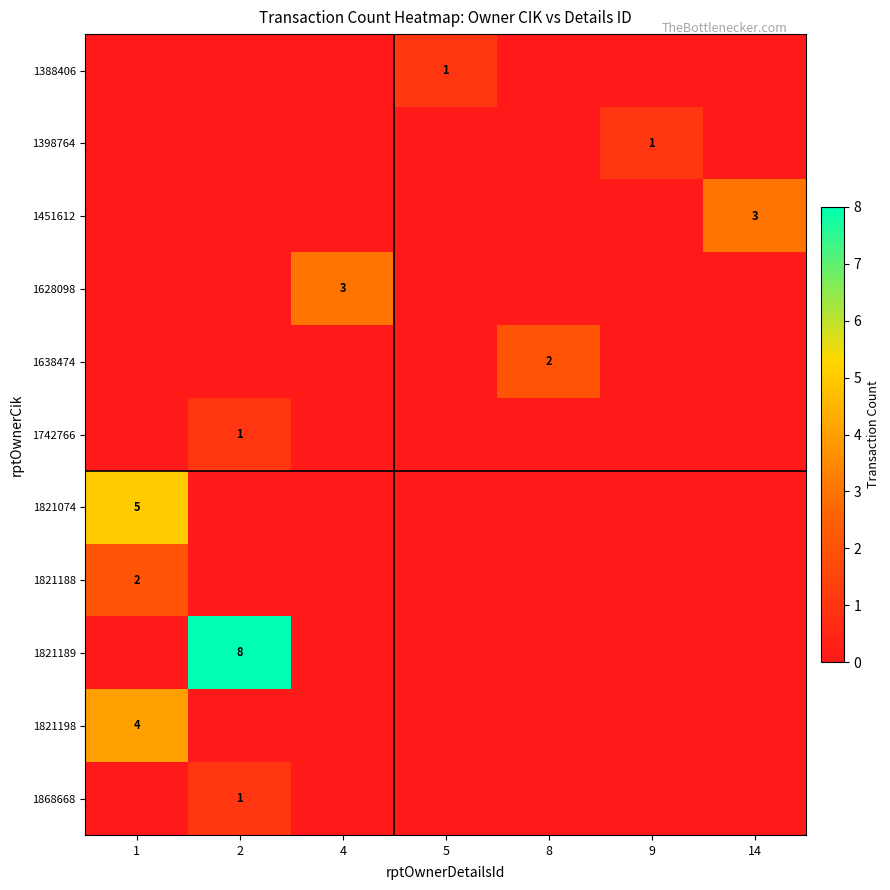

Rank the series by their maximum value, from highest to lowest.

1821189, 1821074, 1821198, 1451612, 1628098, 1638474, 1821188, 1388406, 1398764, 1742766, 1868668